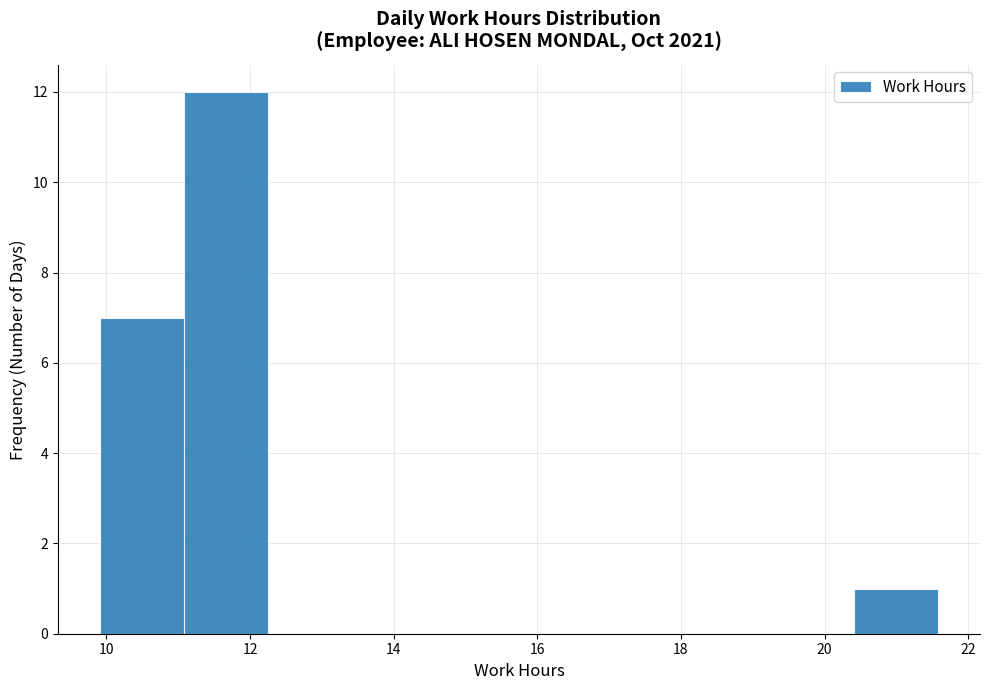

Over which range of the x-axis is the bar tallest?

11.0 to 12.2